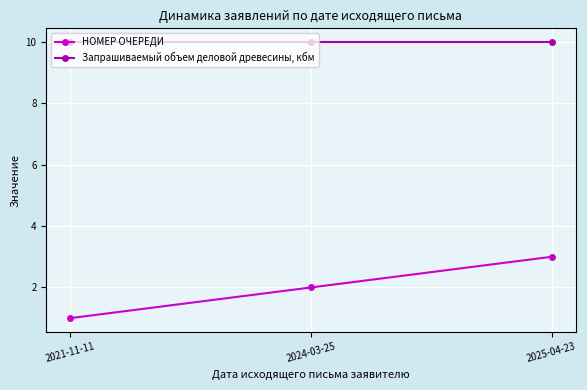

Between 2024-03-25 and 2025-04-23, which series saw the biggest shift?

НОМЕР ОЧЕРЕДИ